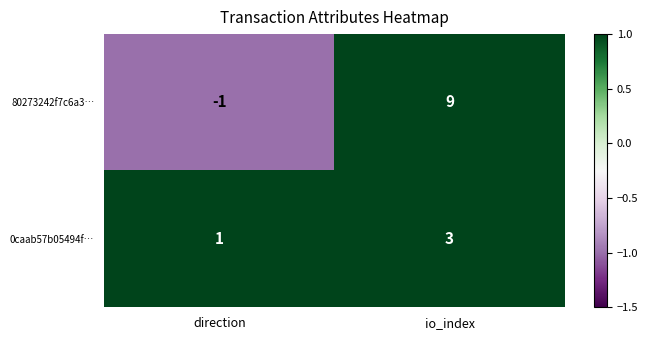

What is the total value across all series at io_index?

12